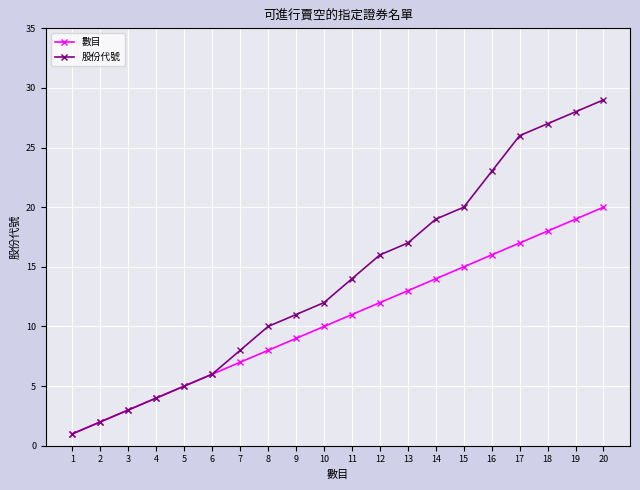

What is the total value across all series at 15?

35